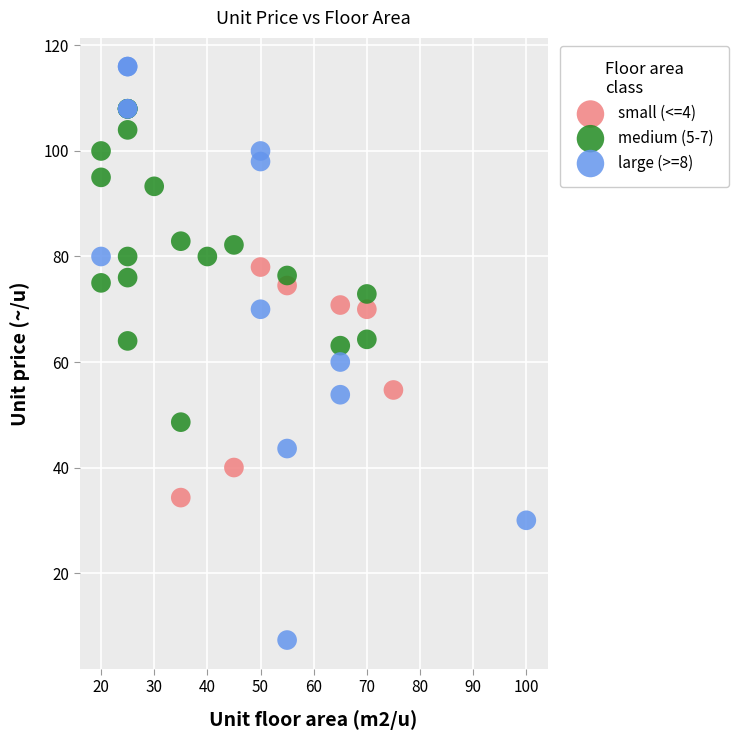

Which series contains the highest Y value?

large (>=8)